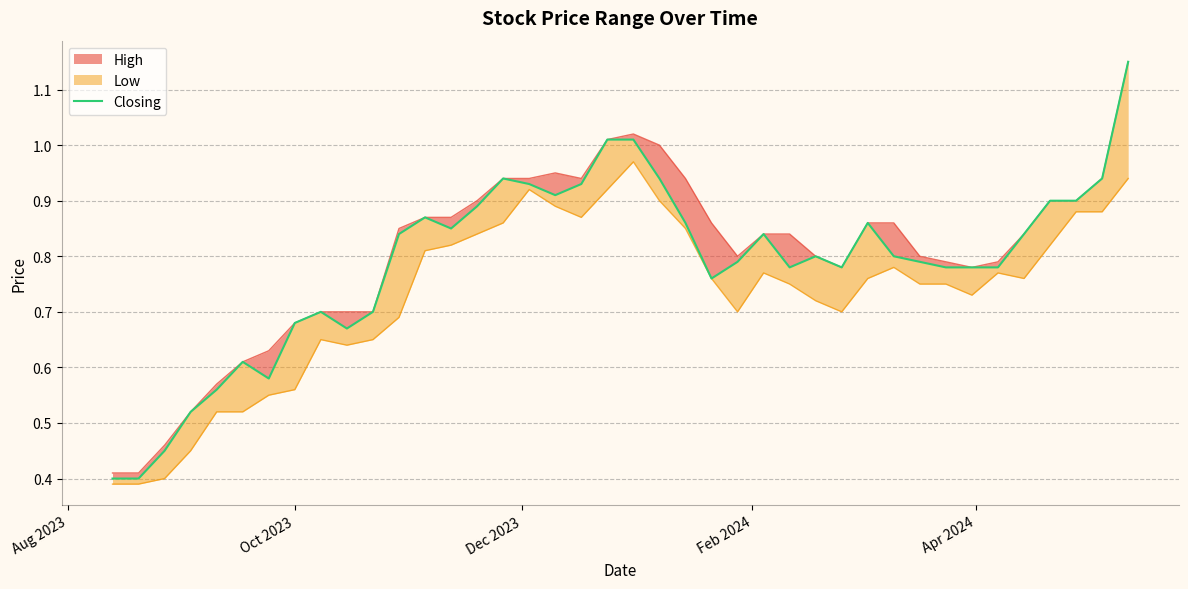

How many points are higher than both their immediate neighbors (excluding endpoints)?

7